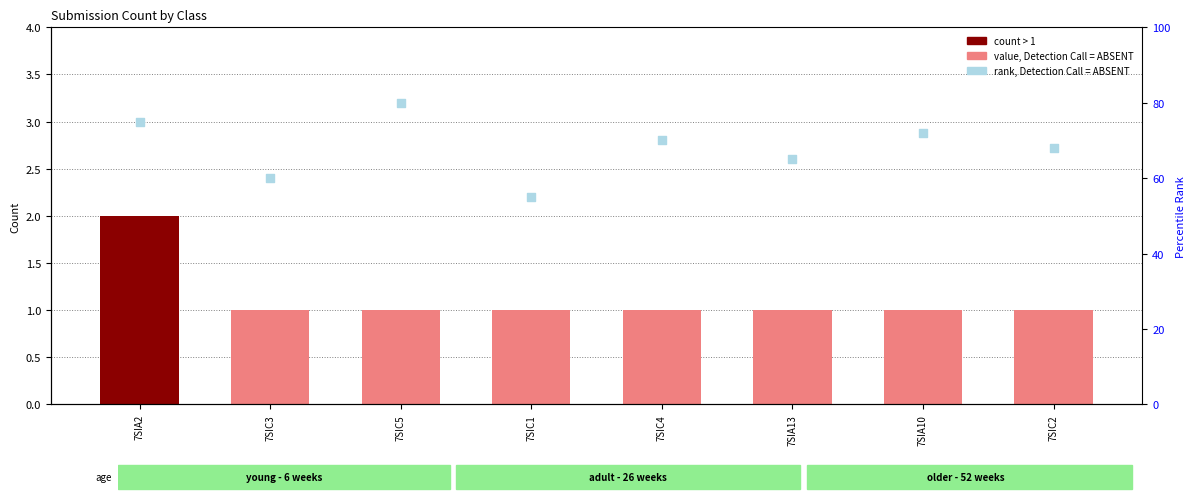

What is the total value across all series at 7SIC1?

56